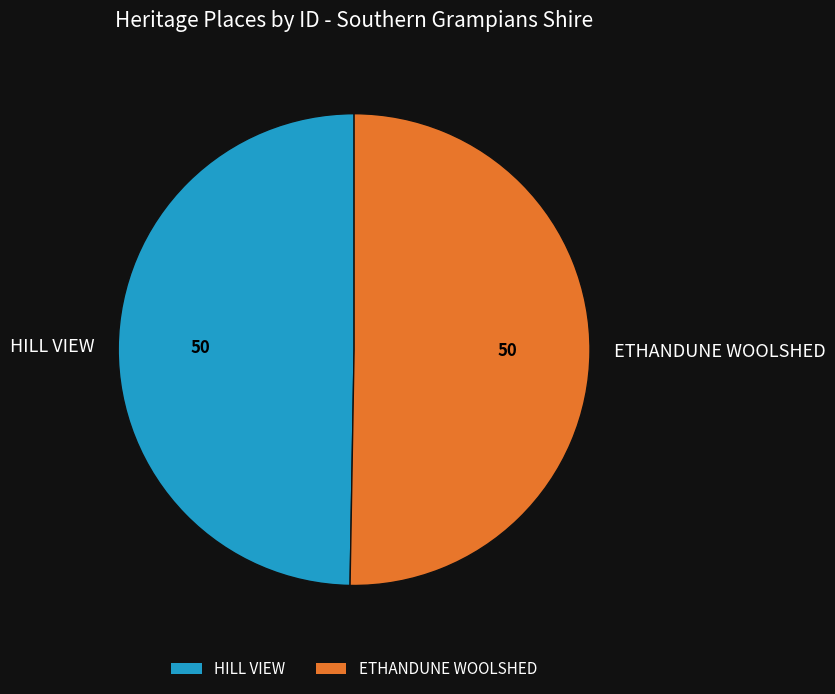

Is HILL VIEW the majority of the pie?

No